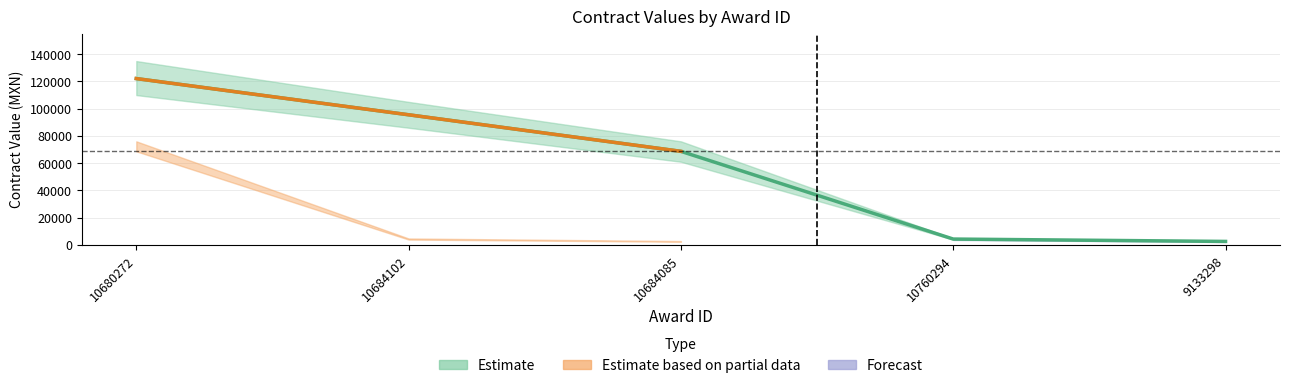

At how many categories does at least one series exceed 53576?

3